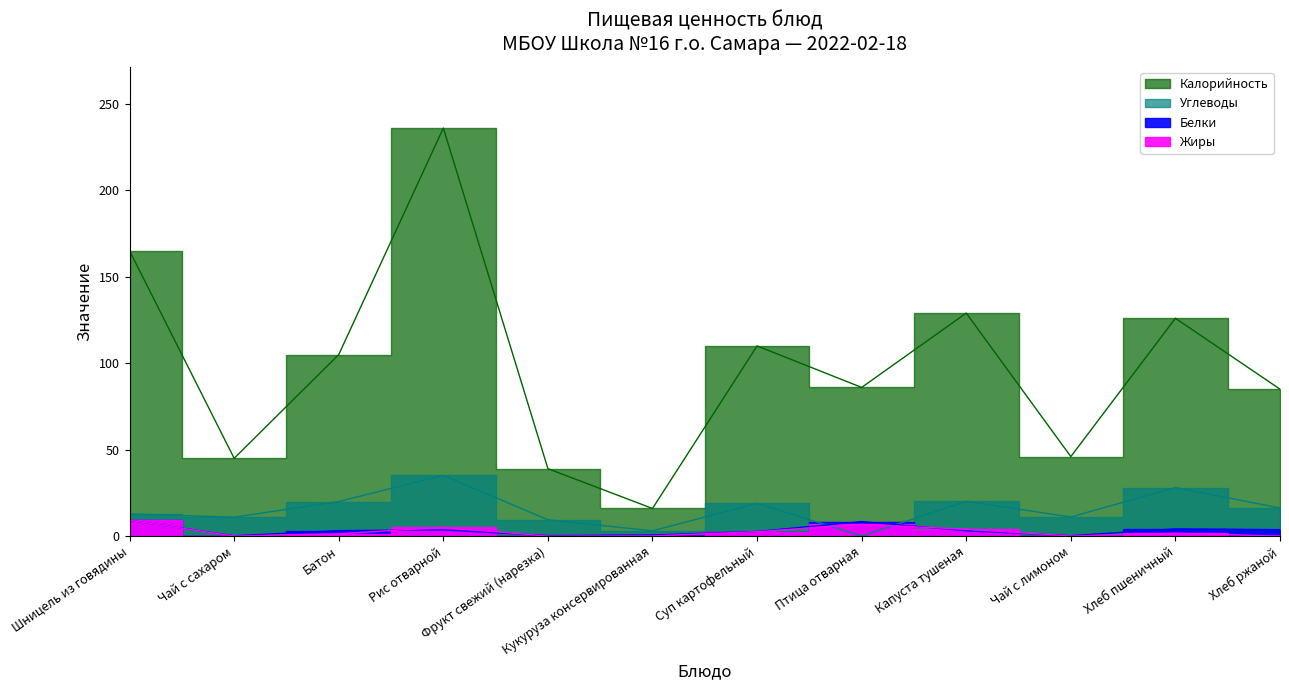

Which series has the largest total across all categories?

Калорийность